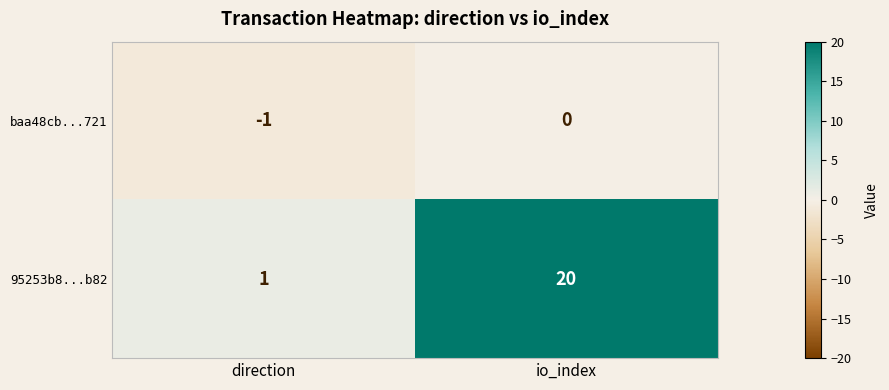

Which series has the largest total across all categories?

95253b8...b82